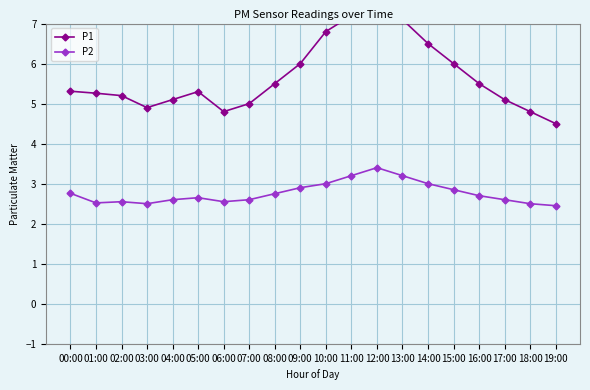

Reading right to left, list all the values displayed in this chart.

P1: 19:00=4.5	18:00=4.8	17:00=5.1	16:00=5.5	15:00=6.0	14:00=6.5	13:00=7.1	12:00=7.6	11:00=7.2	10:00=6.8	09:00=6.0	08:00=5.5	07:00=5.0	06:00=4.8	05:00=5.3	04:00=5.1	03:00=4.9	02:00=5.2	01:00=5.3	00:00=5.3
P2: 19:00=2.5	18:00=2.5	17:00=2.6	16:00=2.7	15:00=2.9	14:00=3.0	13:00=3.2	12:00=3.4	11:00=3.2	10:00=3.0	09:00=2.9	08:00=2.8	07:00=2.6	06:00=2.5	05:00=2.6	04:00=2.6	03:00=2.5	02:00=2.5	01:00=2.5	00:00=2.8